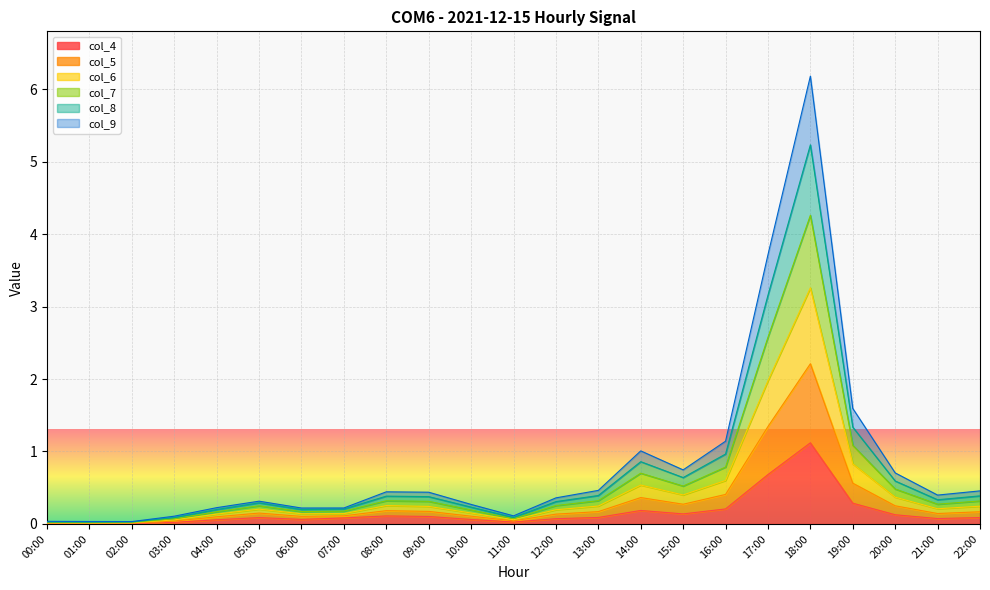

Does the chart display data point markers on the line(s)?

No